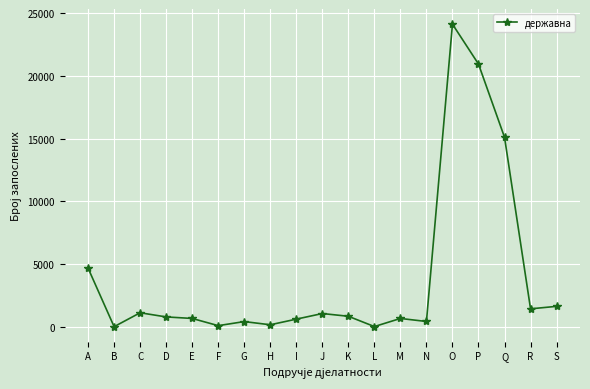

Count the number of data series in this chart.

1